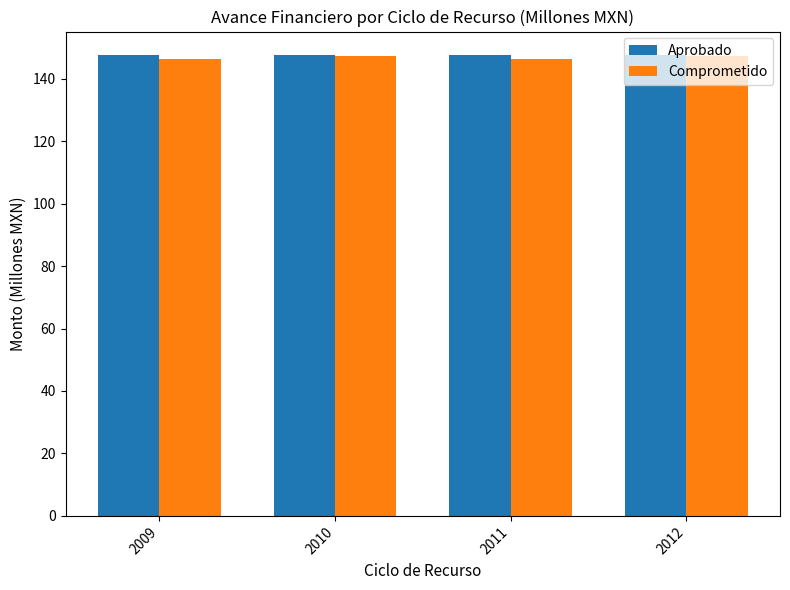

What is the maximum value for Comprometido?

147.1